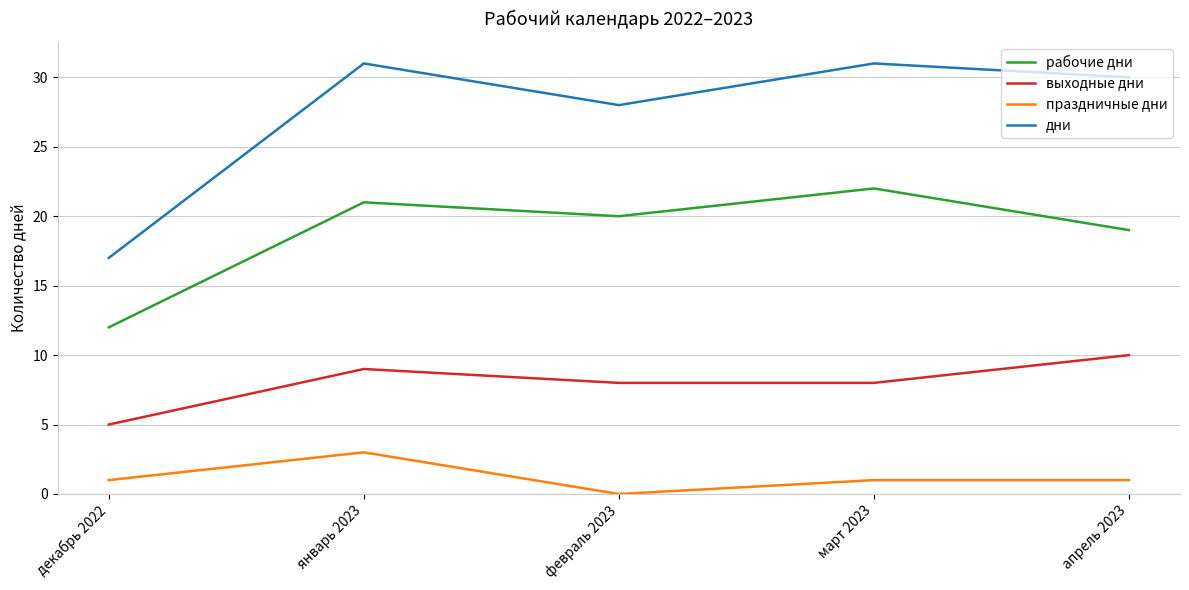

At which category is the sum across all series the highest?

январь 2023